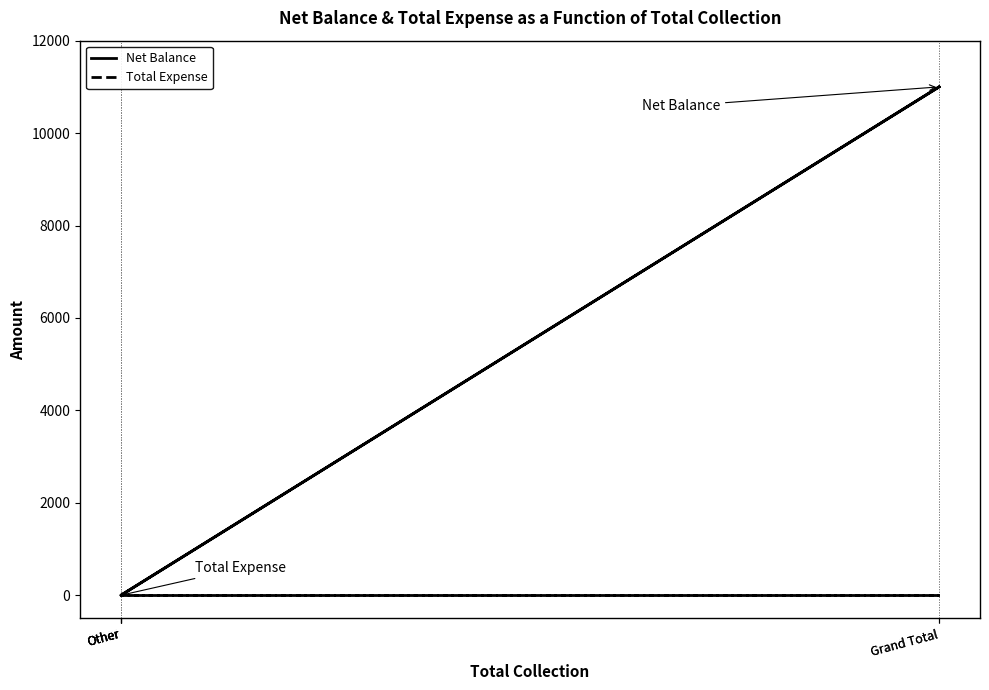

Is the value of Net Balance at Grand Total greater than the value of Total Expense at Other?

Yes